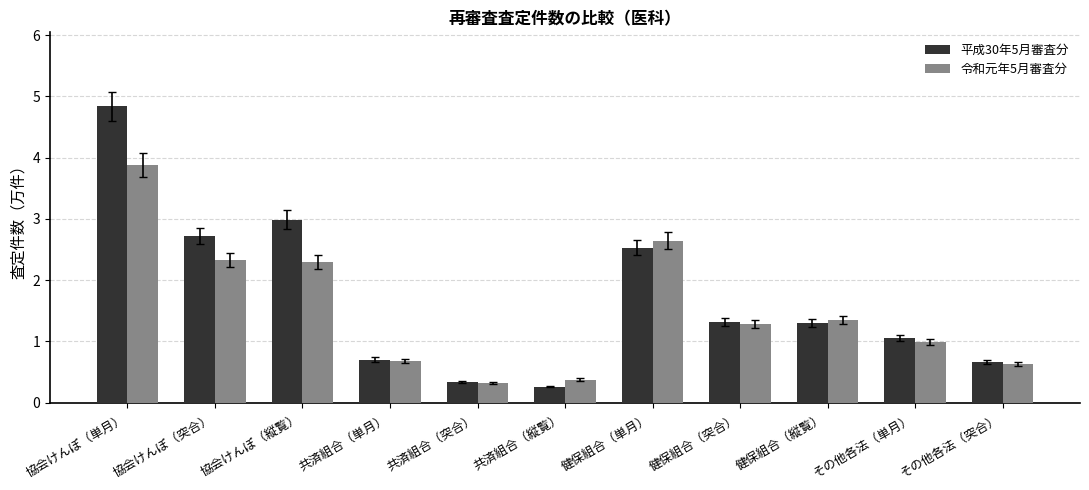

What position from the right is 共済組合（単月）?

8